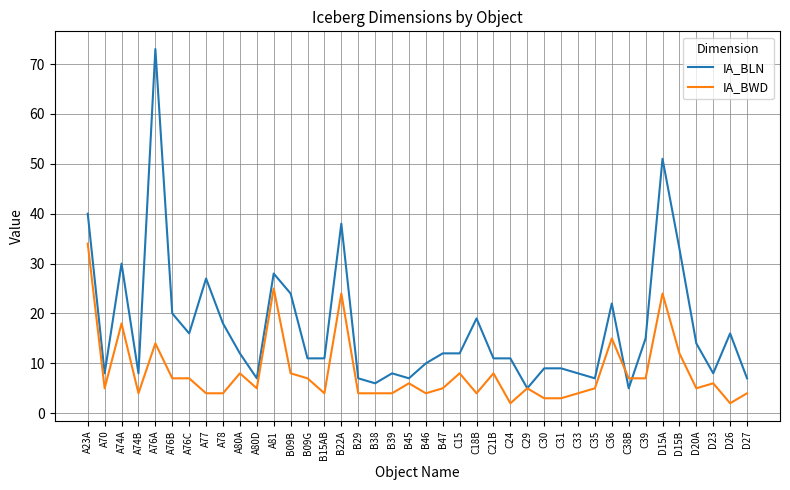

Does the chart have visible grid lines?

Yes